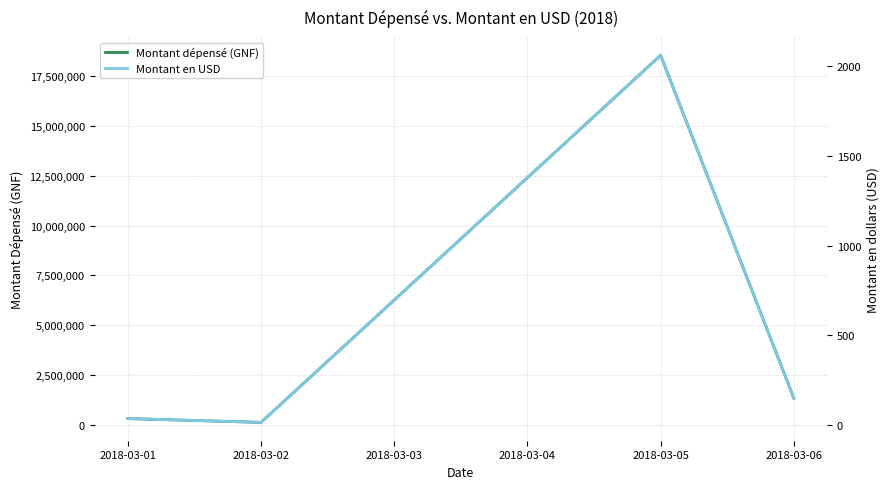

The value of Montant dépensé (GNF) at 2018-03-05 is 6753068. True or false?

False